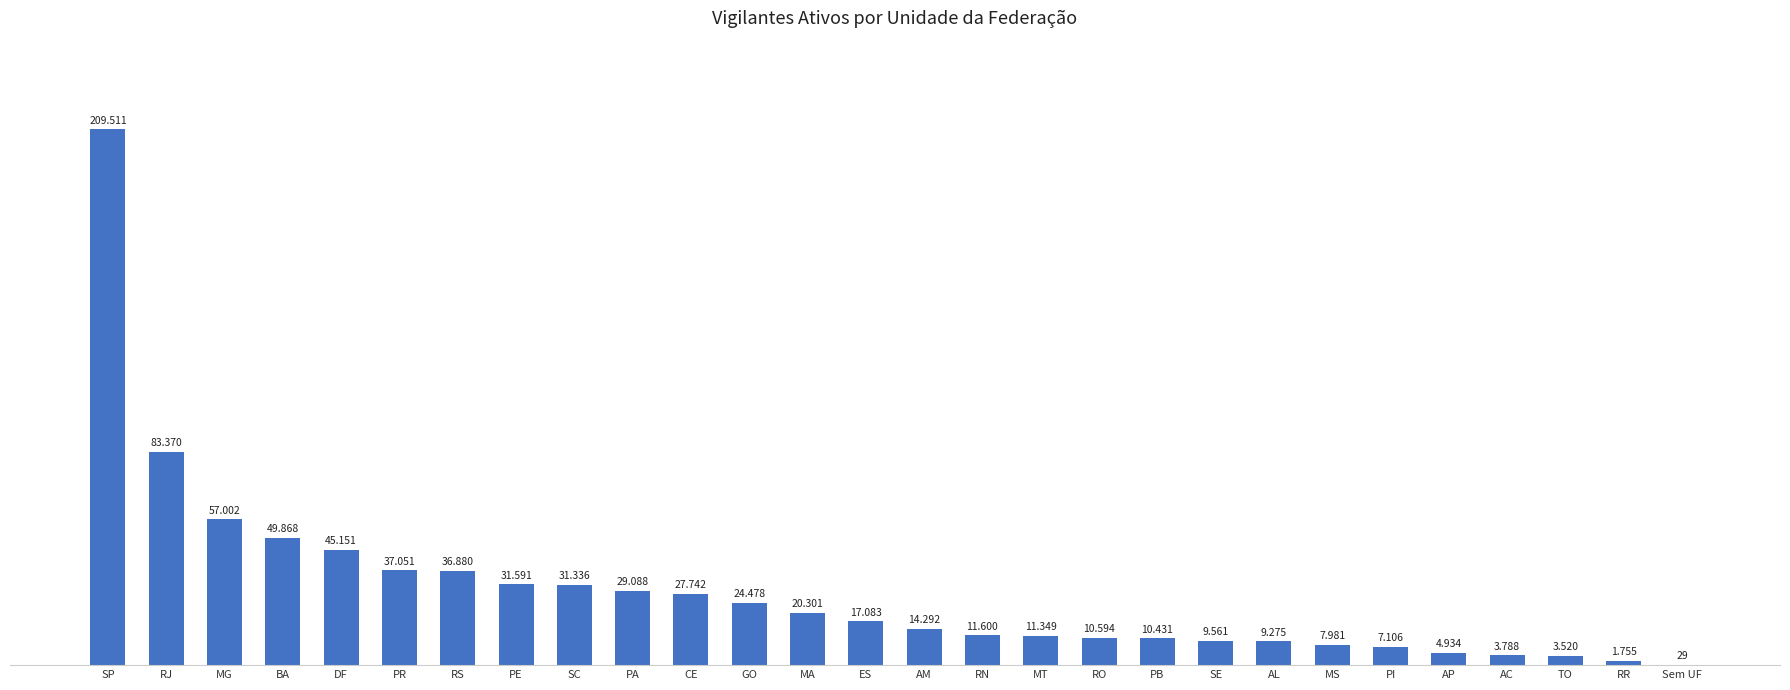

Reading right to left, extract all data points from this chart.

29	1755	3520	3788	4934	7106	7981	9275	9561	10431	10594	11349	11600	14292	17083	20301	24478	27742	29088	31336	31591	36880	37051	45151	49868	57002	83370	209511